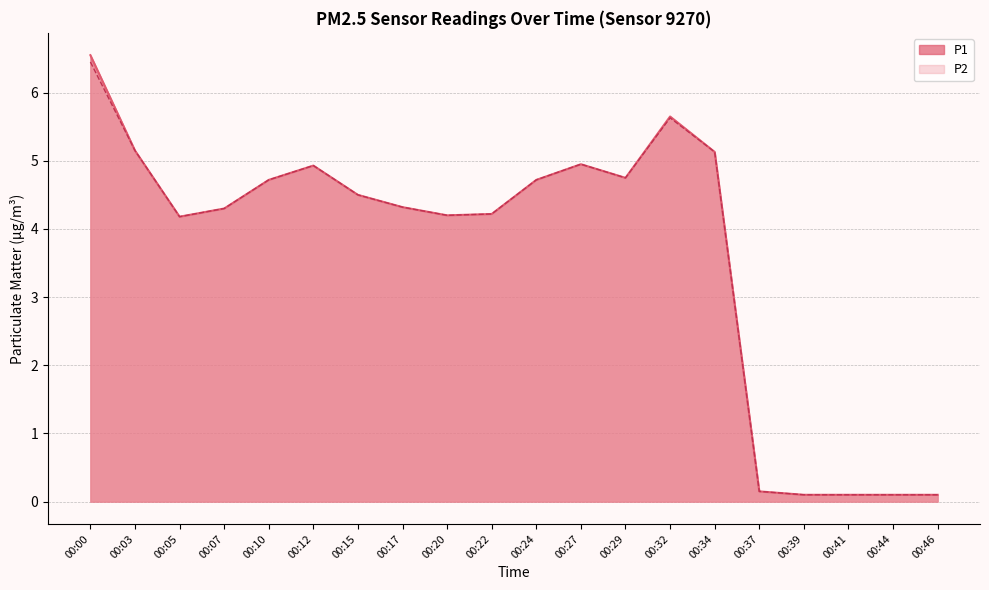

What is the total value across all series at 00:07?

8.6